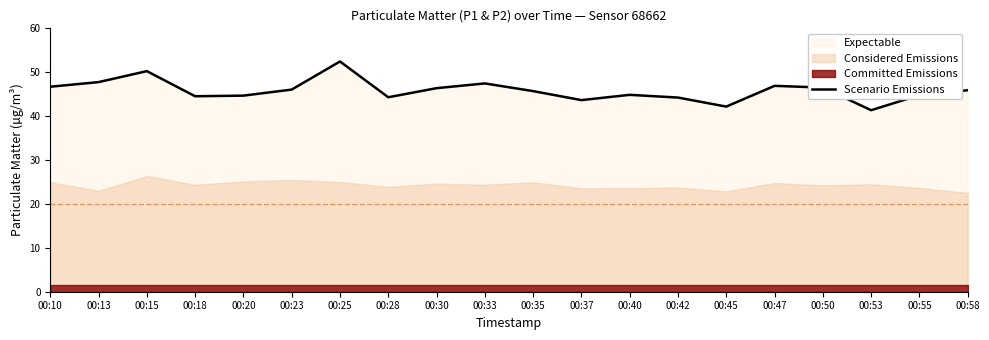

Rank the categories by value from highest to lowest.

00:25, 00:15, 00:13, 00:33, 00:47, 00:10, 00:50, 00:30, 00:23, 00:58, 00:35, 00:40, 00:55, 00:20, 00:18, 00:28, 00:42, 00:37, 00:45, 00:53